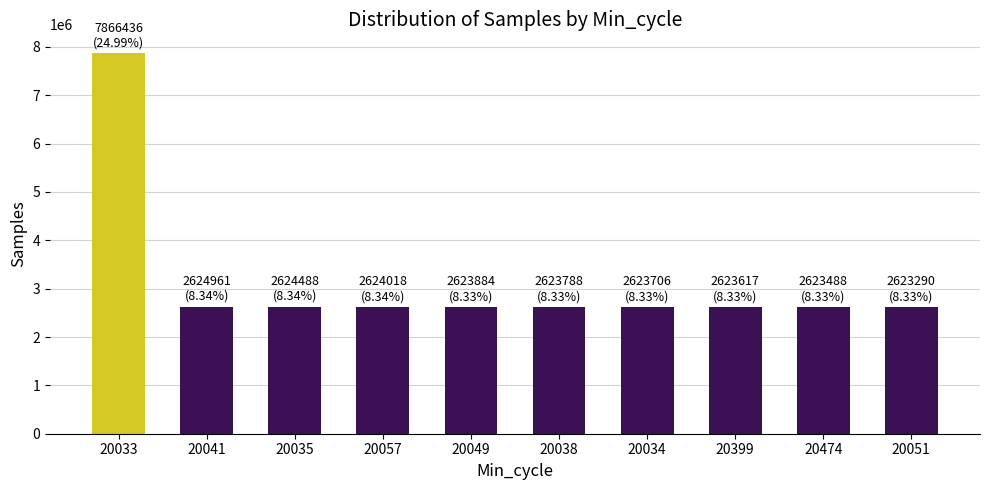

Approximately how many times larger is the value at 20399 compared to 20049?

1.0